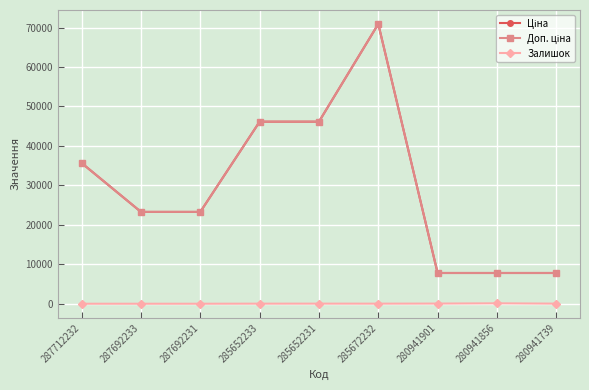

True or false: Залишок and Ціна cross at least once.

False